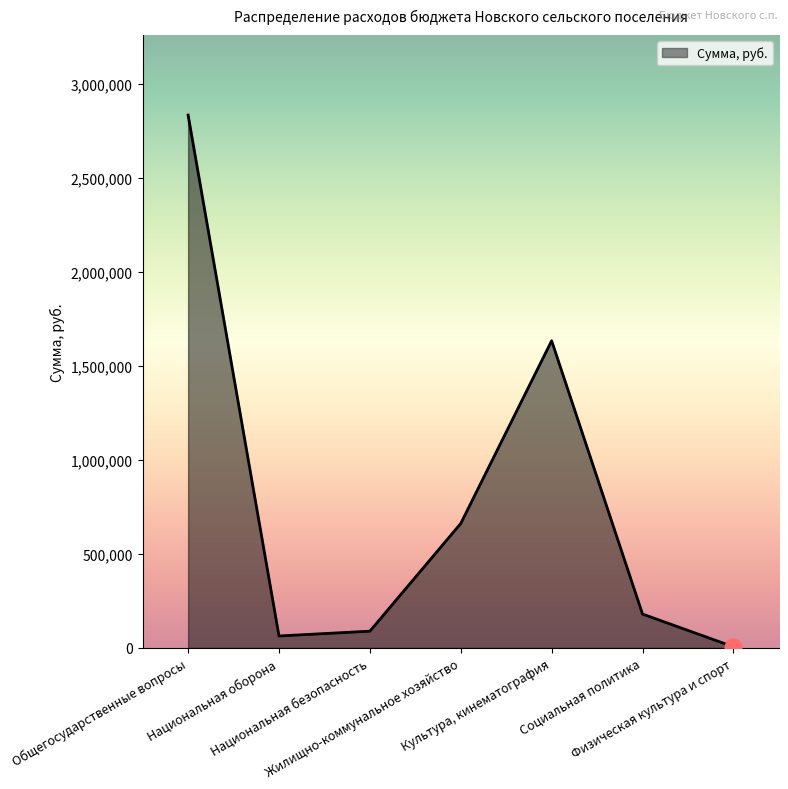

What is the sum of the values at Общегосударственные вопросы and Жилищно-коммунальное хозяйство?

3496277.6